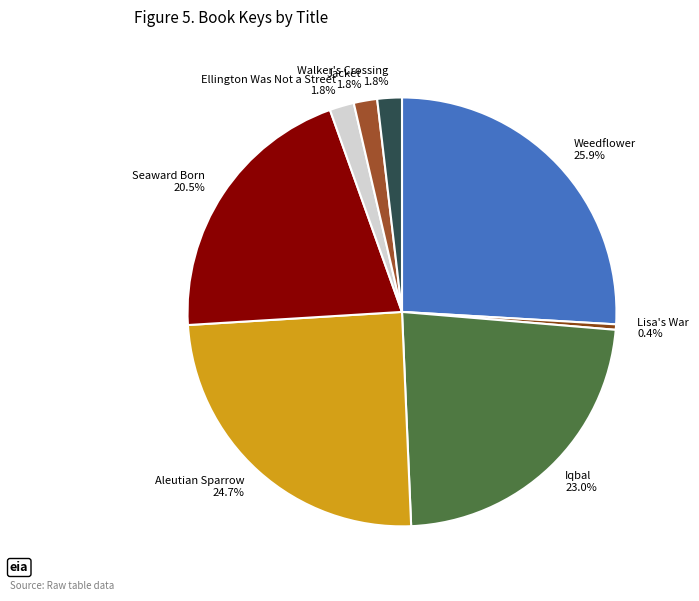

To the nearest percent, what is the difference between the Ellington Was Not a Street and Seaward Born slice percentages?

19%